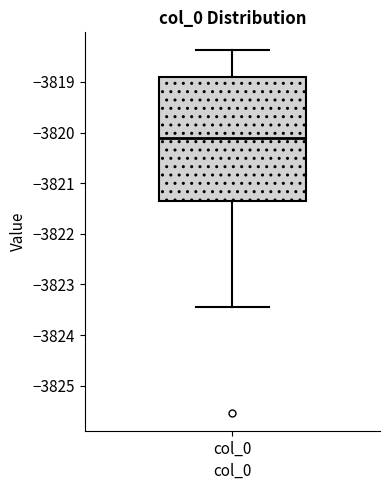

Read this box plot against the y-axis: the position of the median line, the range covered by the box, and the ends of both whiskers. The values are not printed on the chart, so give them approximately, as read against the axis.

median -3820.1, box -3821.3 to -3818.9, whiskers -3823.4 to -3818.4